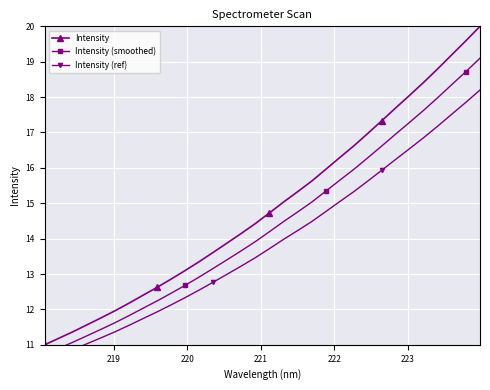

What is the difference between the maximum and minimum values in the Intensity series?

9.0